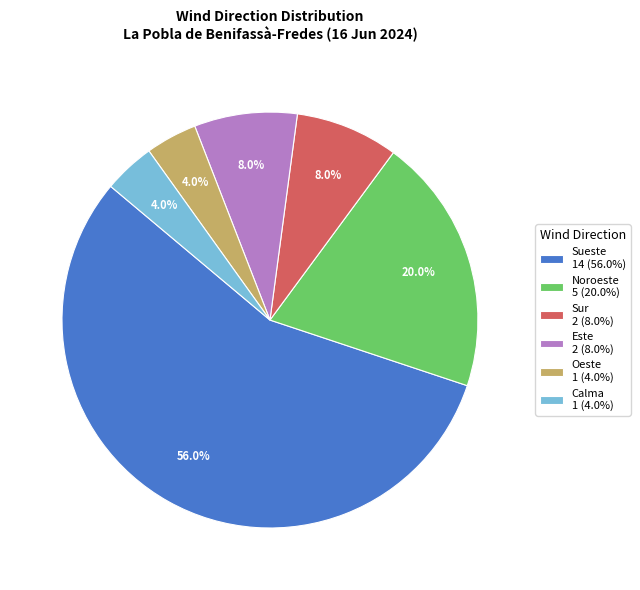

What percentage do Sueste and Noroeste together represent?

76.0%